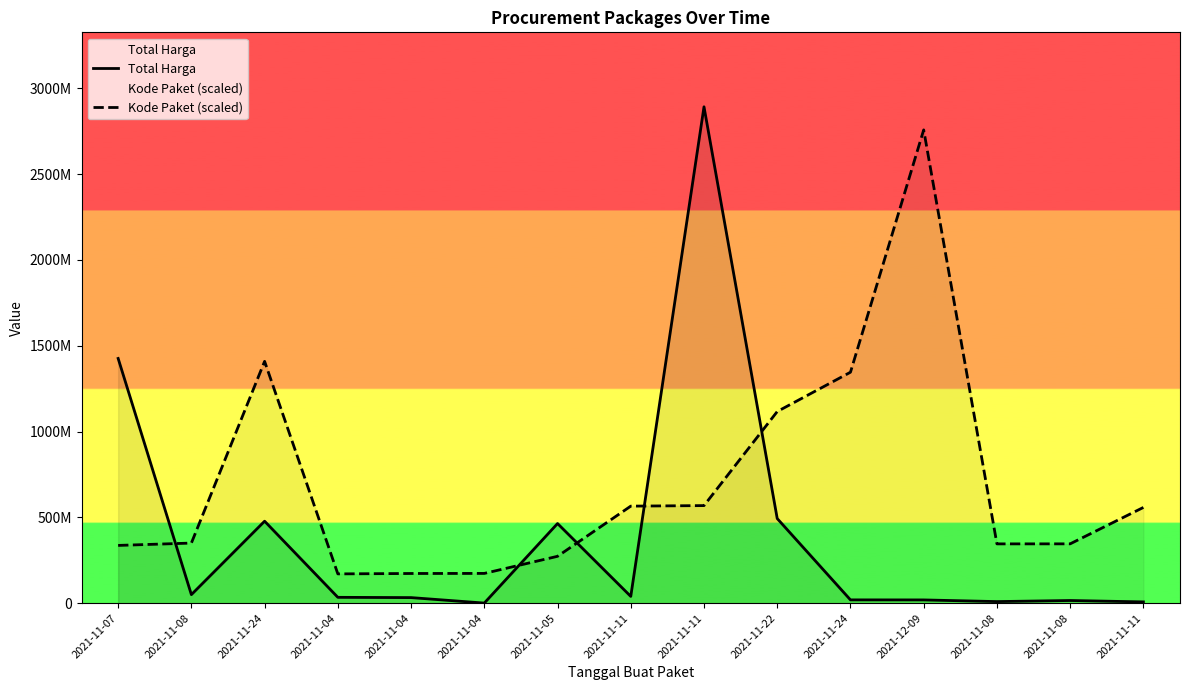

Is it true that Total Harga equals 18900000 at 2021-12-09?

True